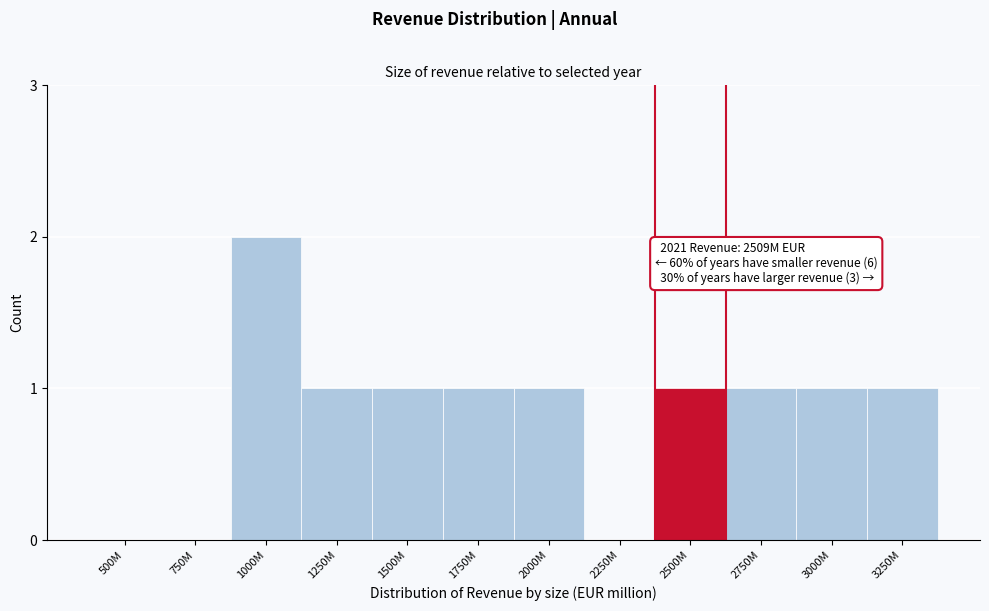

Reading left to right, what are all the values shown in this chart?

500M=0	750M=0	1000M=2	1250M=1	1500M=1	1750M=1	2000M=1	2250M=0	2500M=1	2750M=1	3000M=1	3250M=1